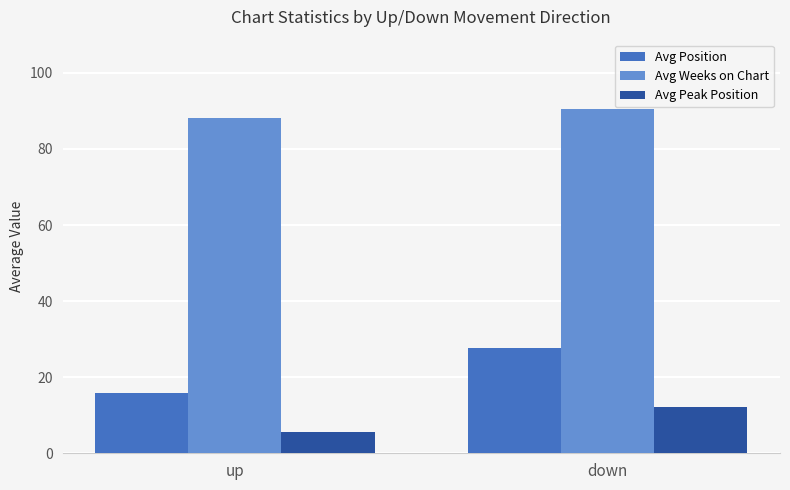

What is the average value of the Avg Position series?

21.7